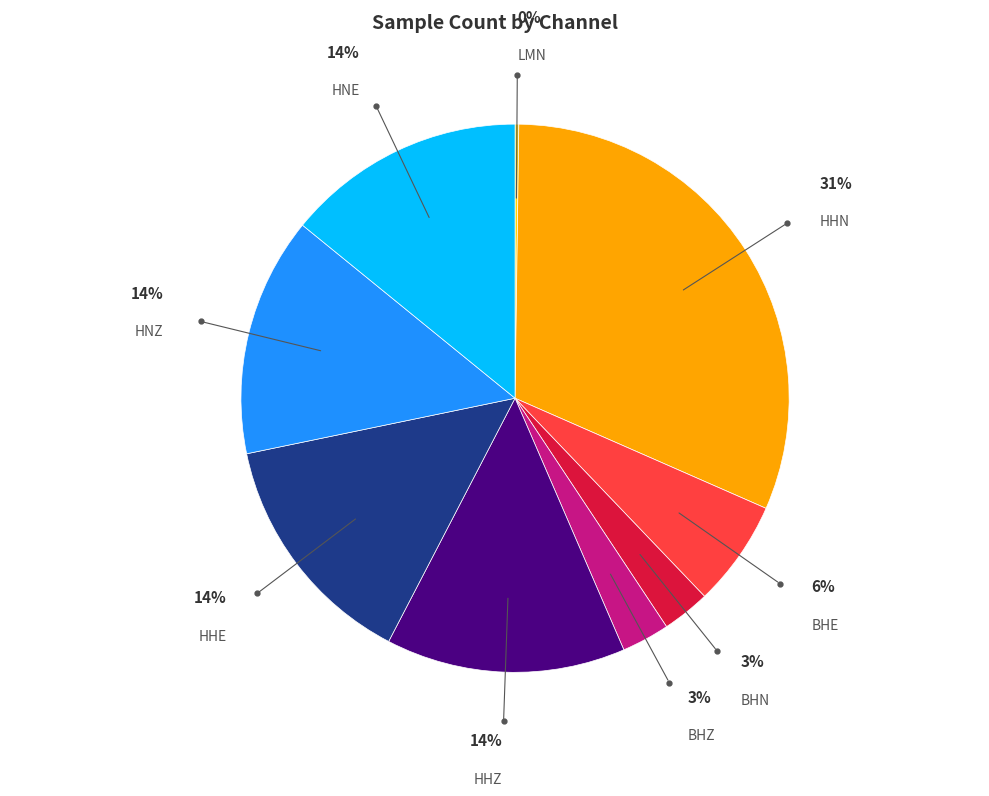

To the nearest percent, what is the difference between the largest and smallest slice percentages?

31%